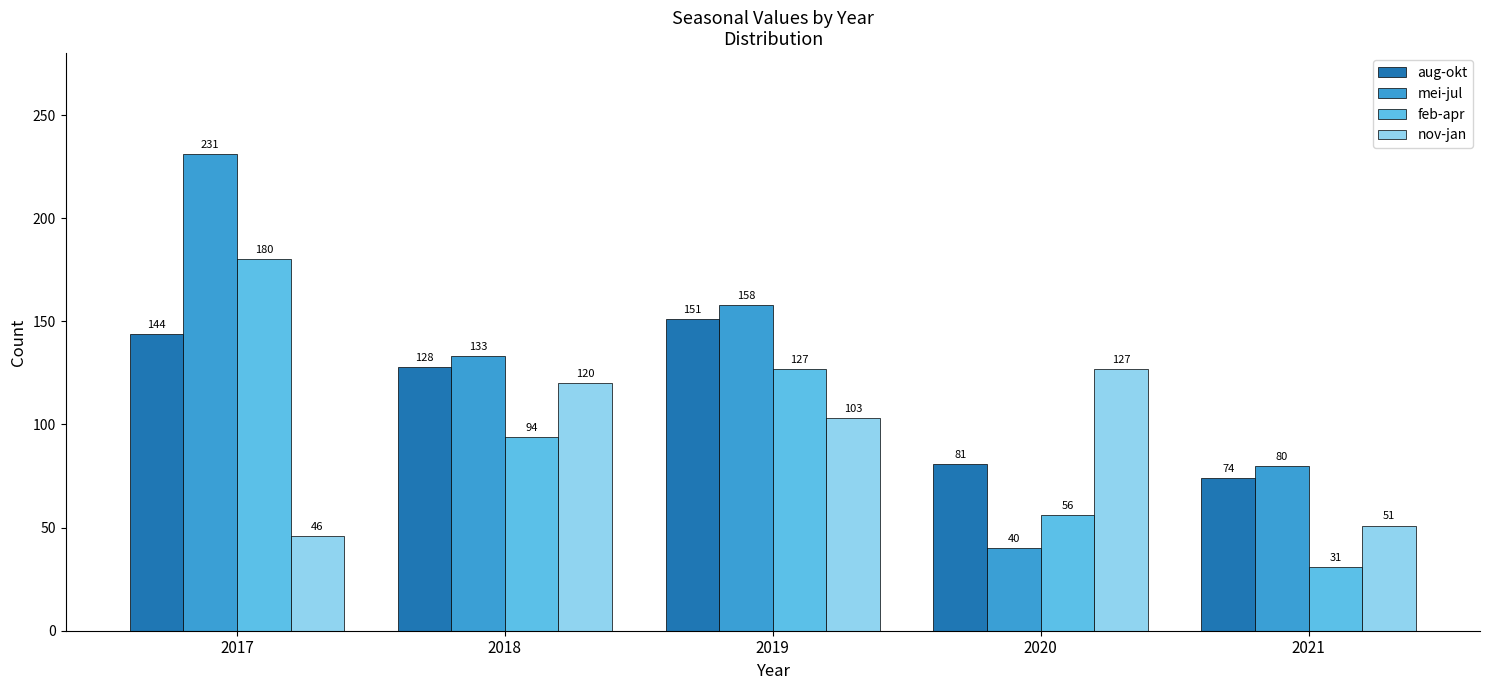

Is it true that aug-okt equals 144 at 2017?

True